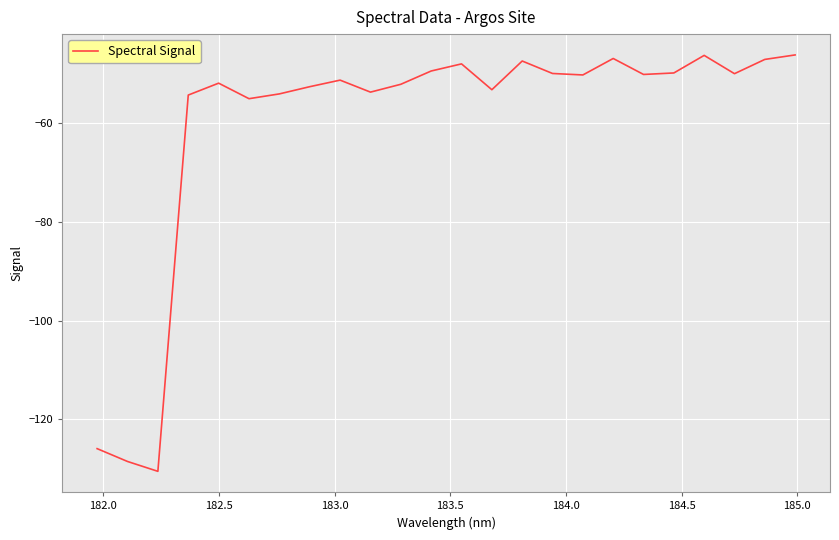

True or false: there are more than 0 points higher than both neighbors.

True